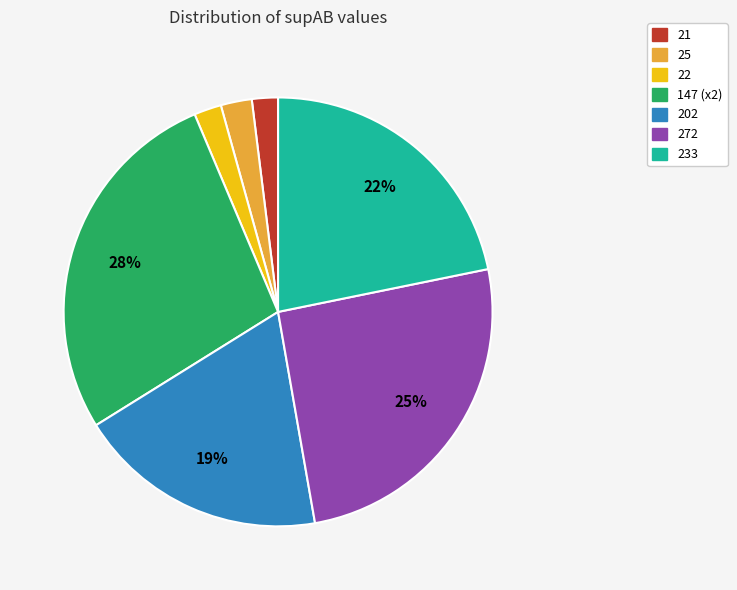

Does any single category account for the majority?

No